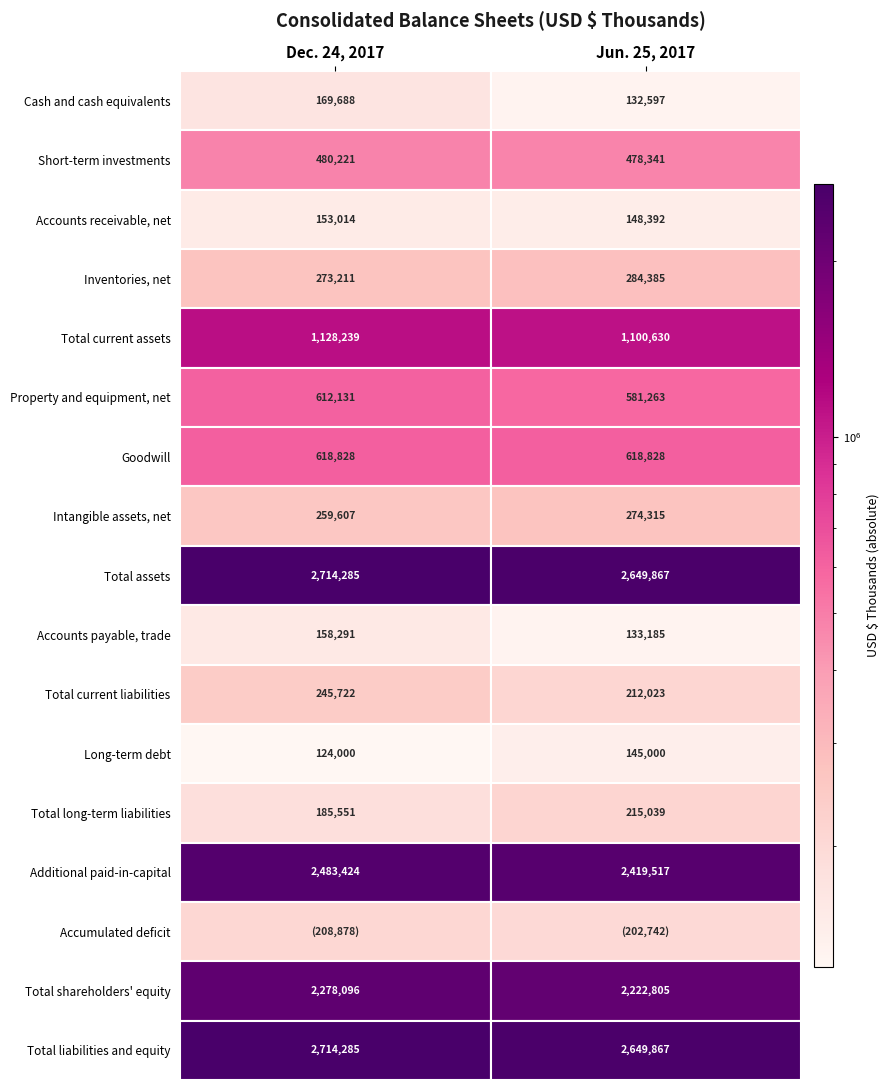

At how many categories does at least one series exceed 951325?

2